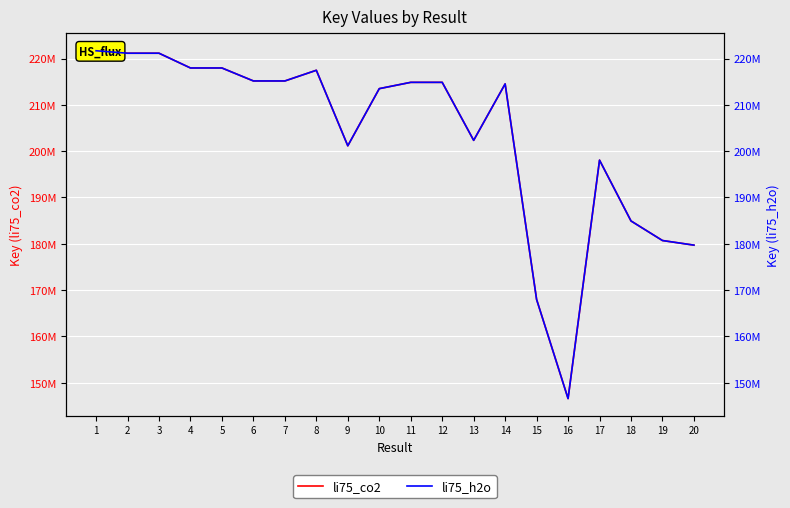

Rank the series by their maximum value, from highest to lowest.

li75_co2, li75_h2o